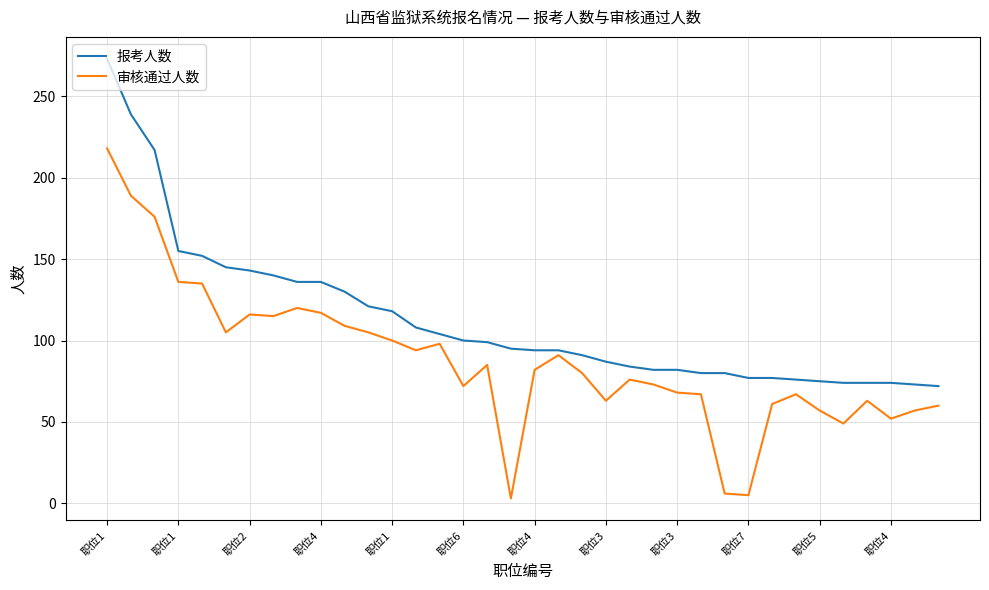

What is the difference between the maximum and minimum values in the 报考人数 series?

201